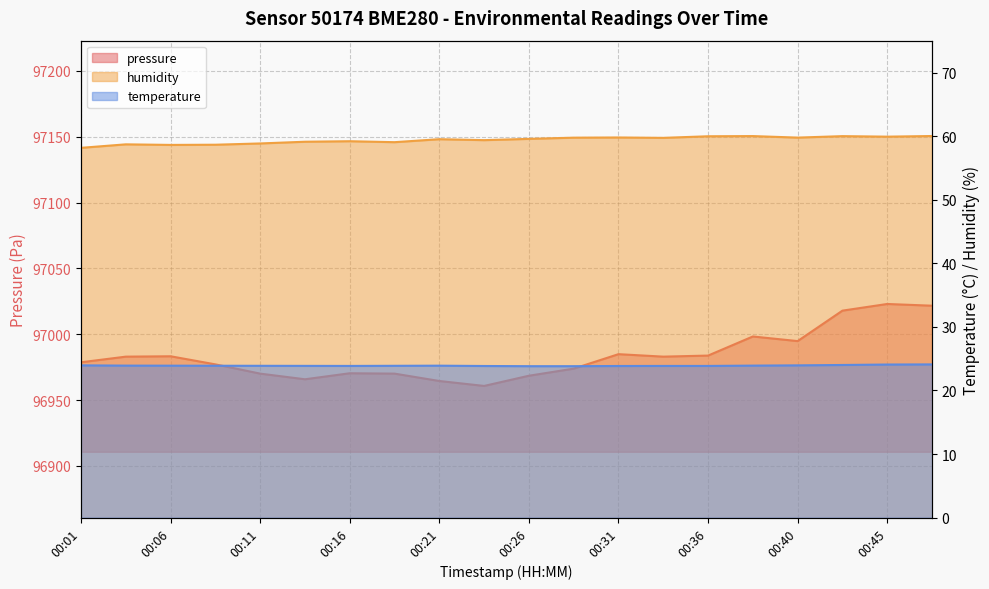

In humidity, how many points are lower than both neighbors (excluding endpoints)?

6